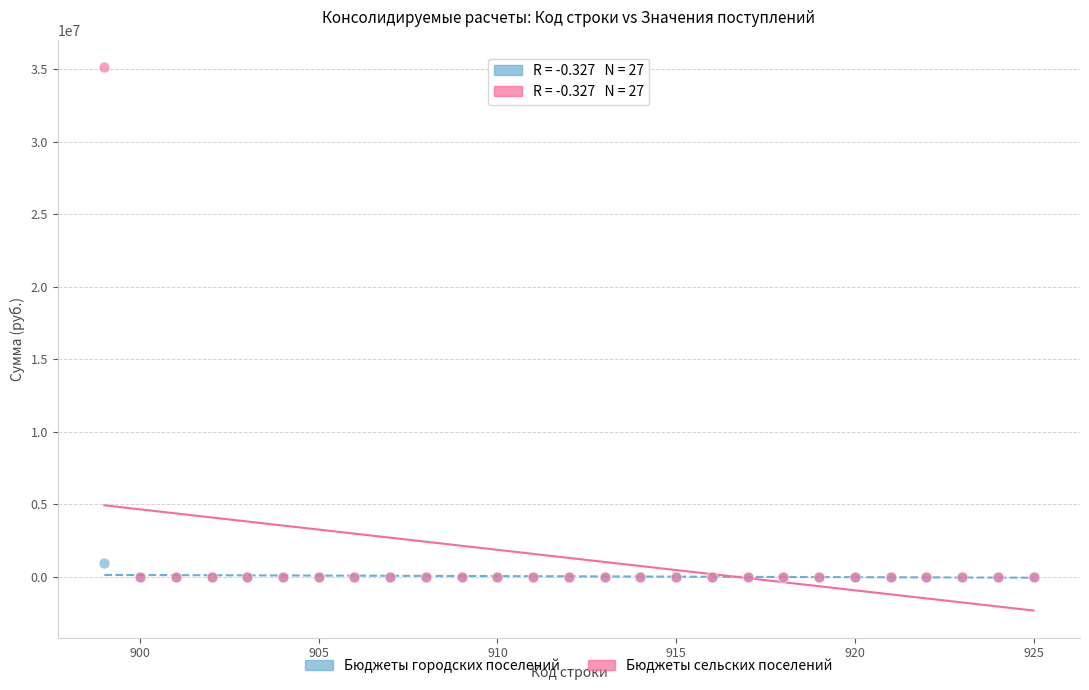

Across all series, what Y value is closest to 17581711?

926828.0